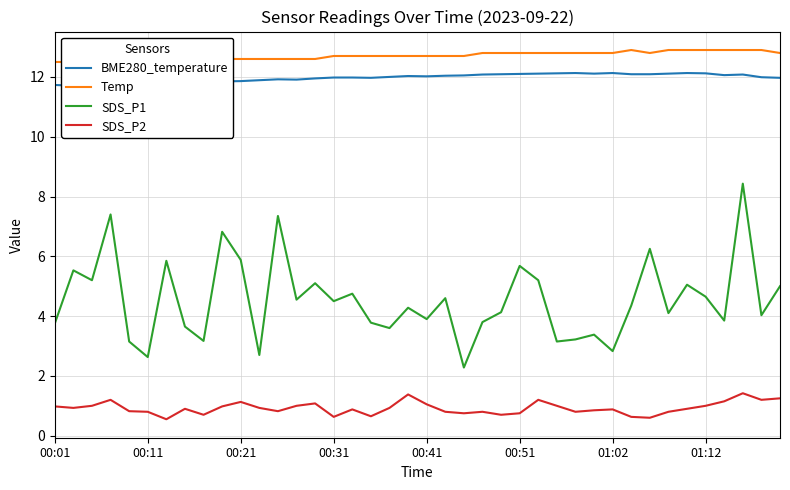

What is the value of the Temp point at the 34th from the left?

12.9